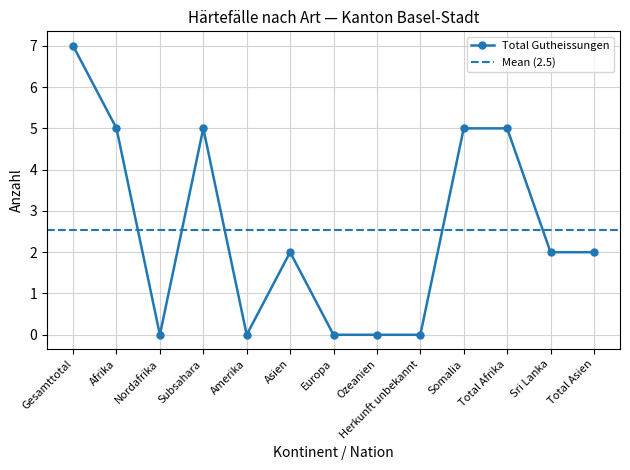

True or false: Total Gesuchseingaenge and Total Gutheissungen intersect in this chart.

False